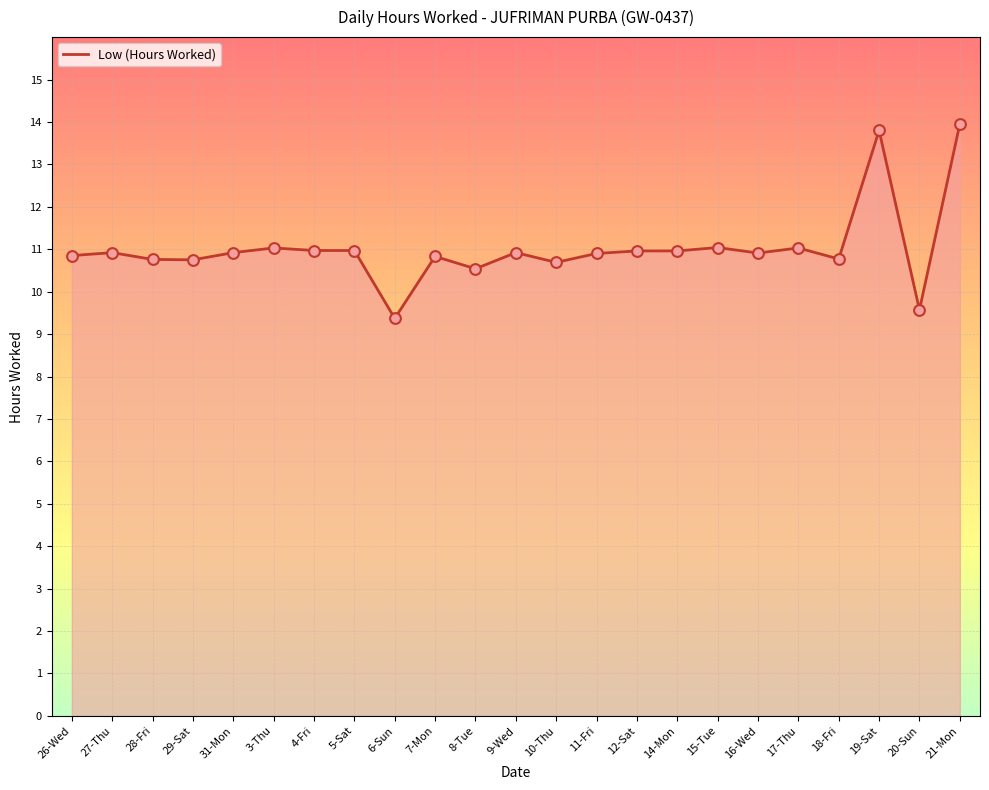

Between 19-Sat and 16-Wed, which is larger?

19-Sat